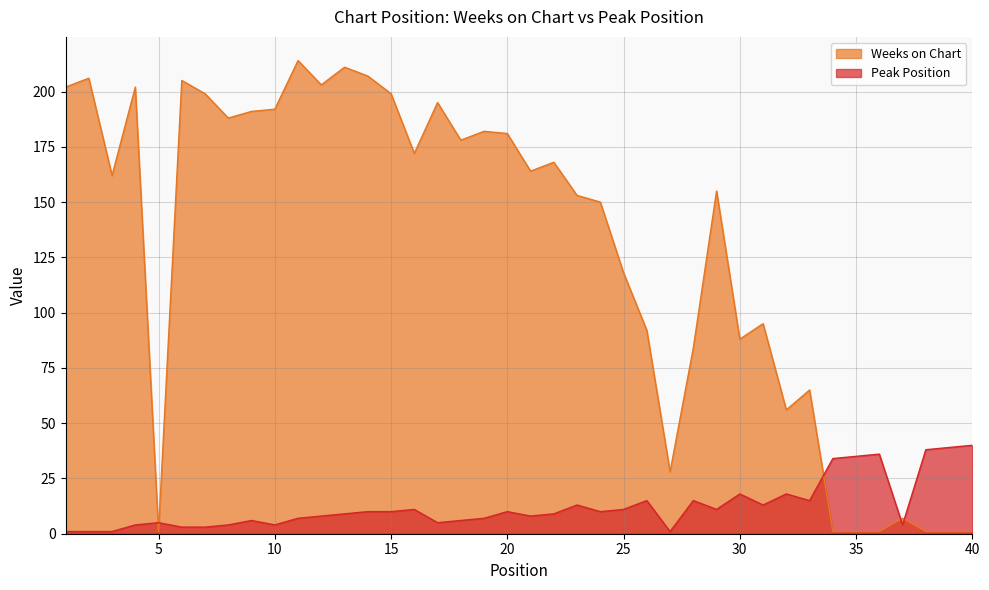

At which category is the sum across all series the highest?

11